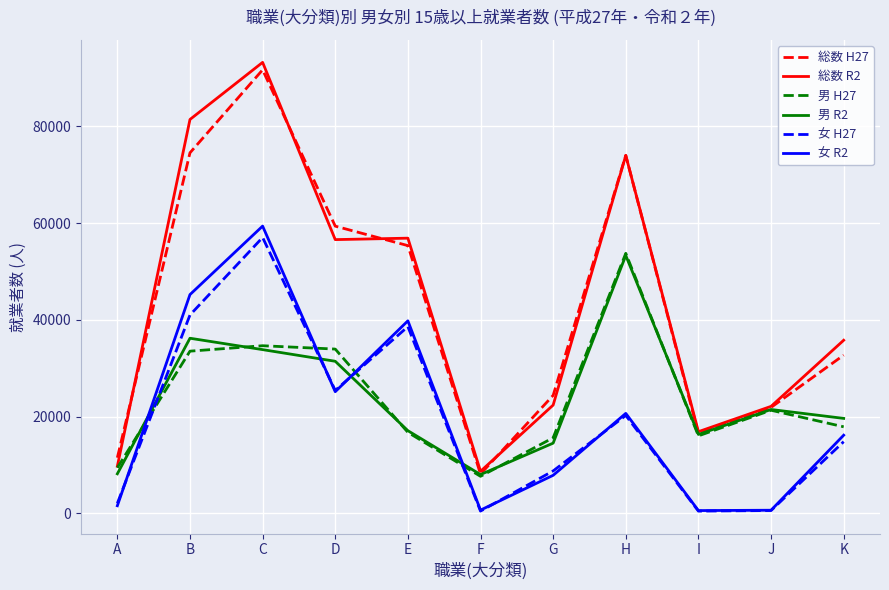

What is the average value of the 女 H27 series?

19040